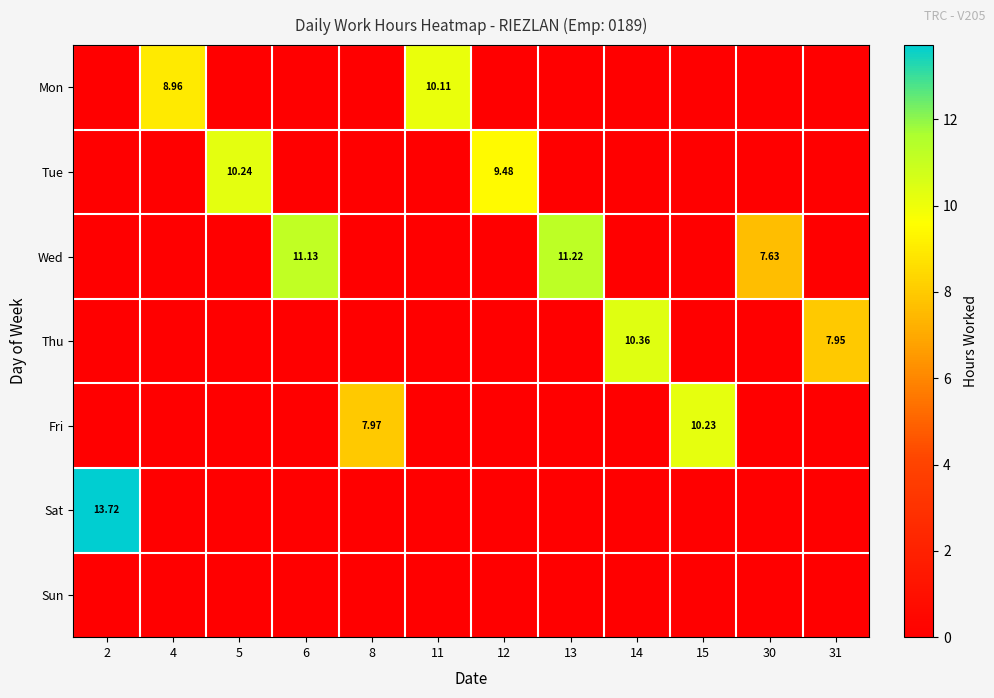

Which category has the highest value across all series?

2